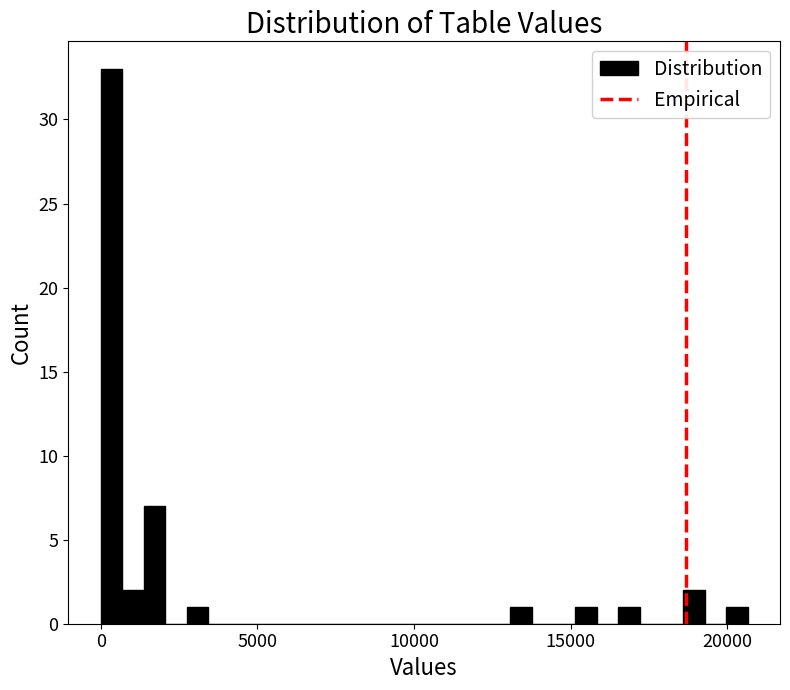

Read against the x-axis, roughly where is the centre of the tallest bar?

500